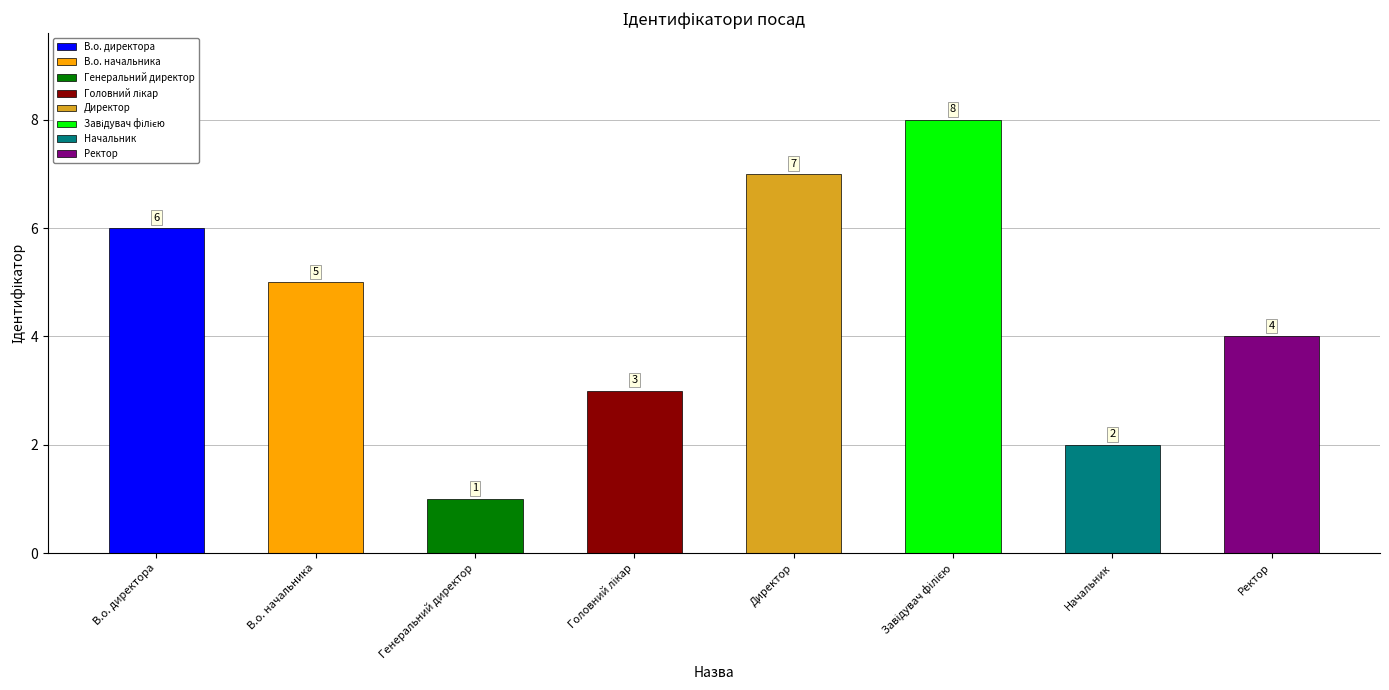

What position from the left is Ректор?

8